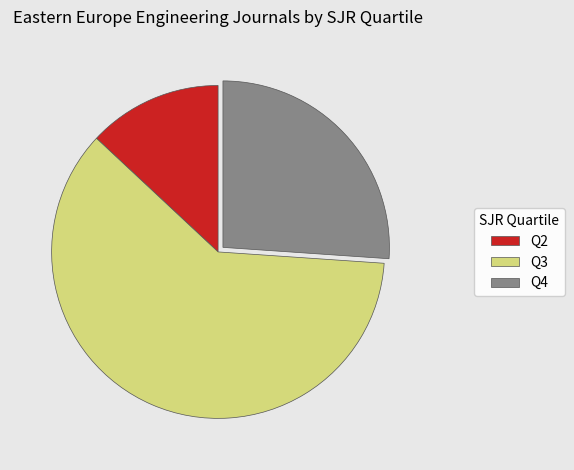

Rank the categories by value from highest to lowest.

Q3, Q4, Q2